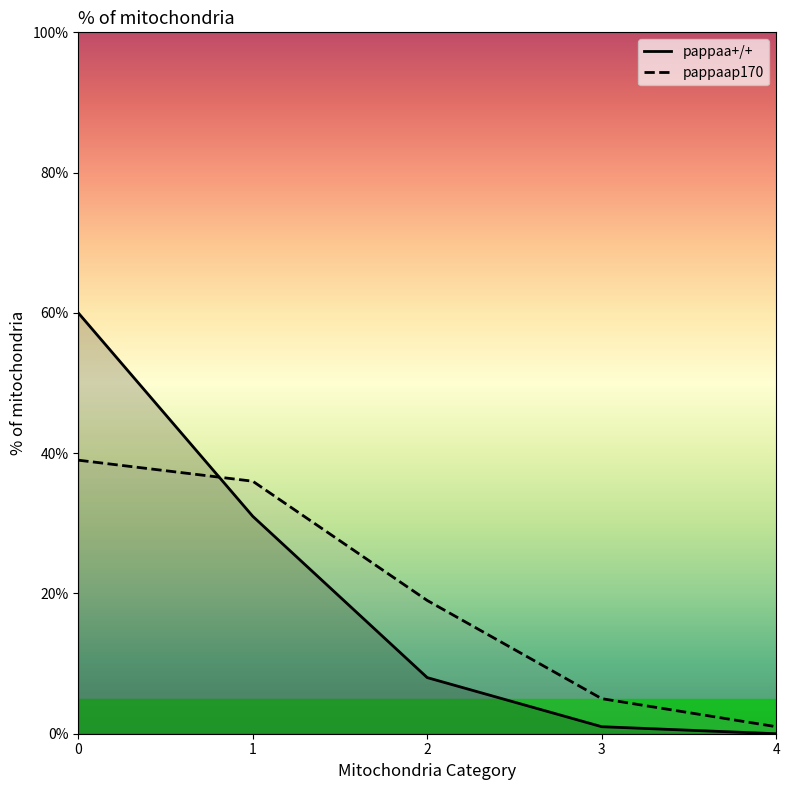

What is the average value of the pappaa+/+ series?

20